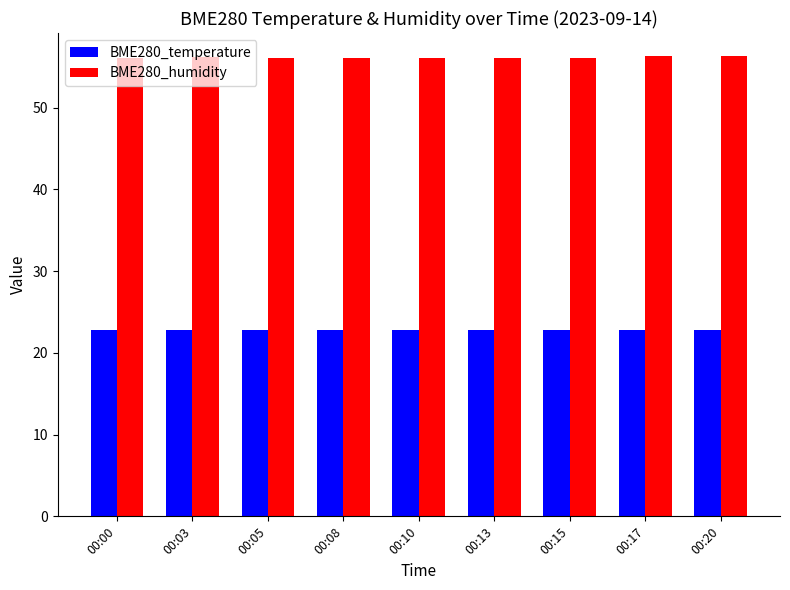

What is the difference between the highest and lowest values at 00:17?

33.5